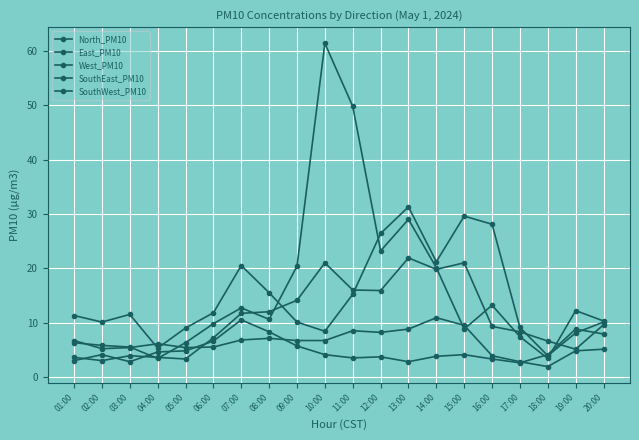

How many distinct data groups are displayed?

5